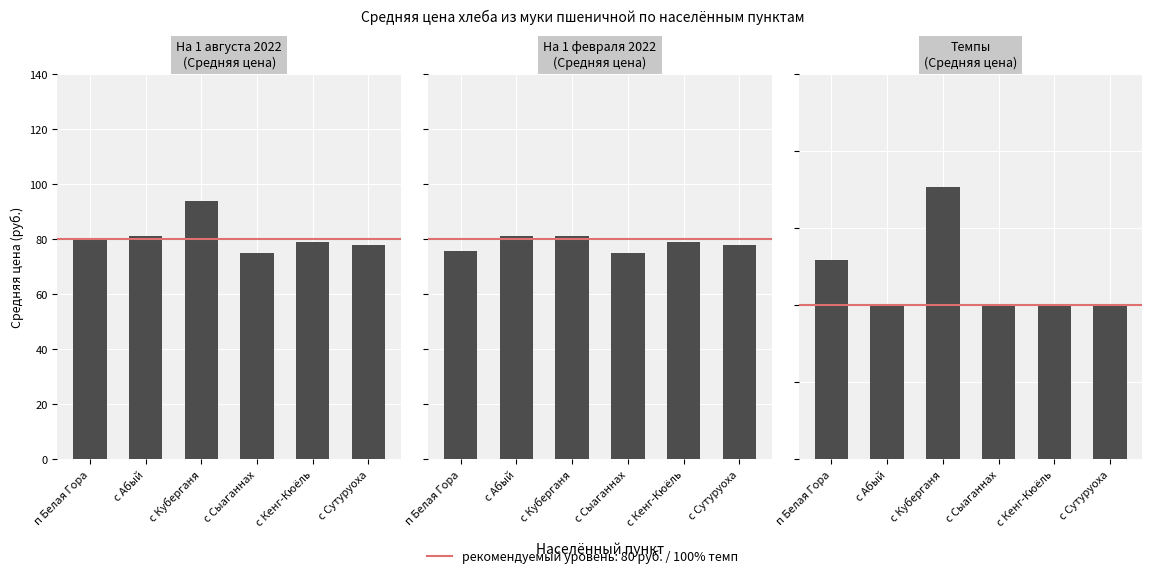

Rank the categories by На 1 февраля 2022 (Средняя цена) value from highest to lowest.

с Абый, с Куберганя, с Кенг-Кюёль, с Сутуруоха, п Белая Гора, с Сыаганнах